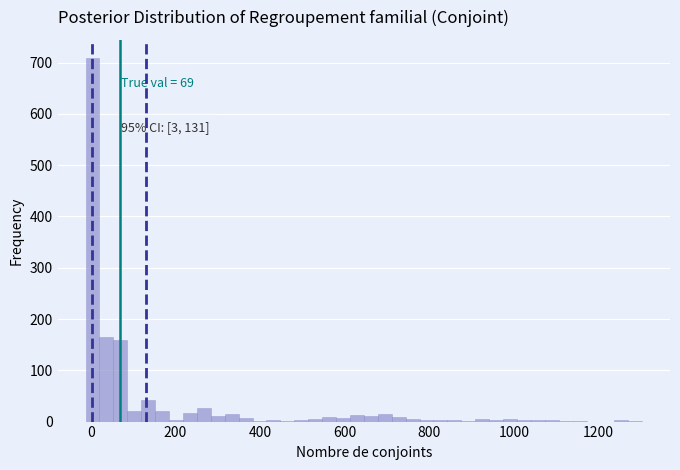

Around what value on the x-axis is the tallest bar? Give the approximate position of its centre, as read against the axis.

0